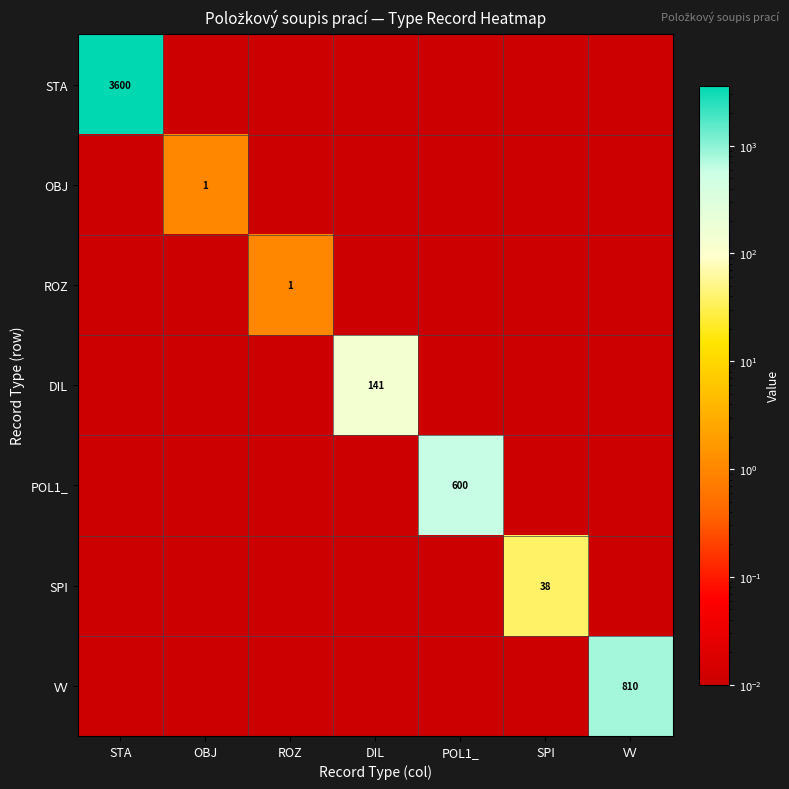

What is the average value of the DIL series?

20.2